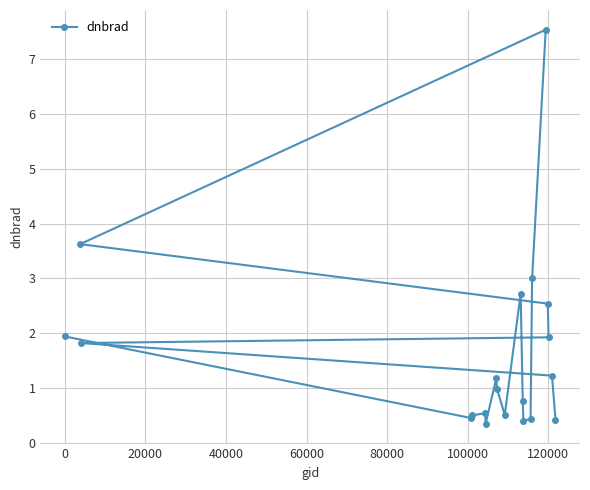

What is the value of the 5th point from the left?

0.5